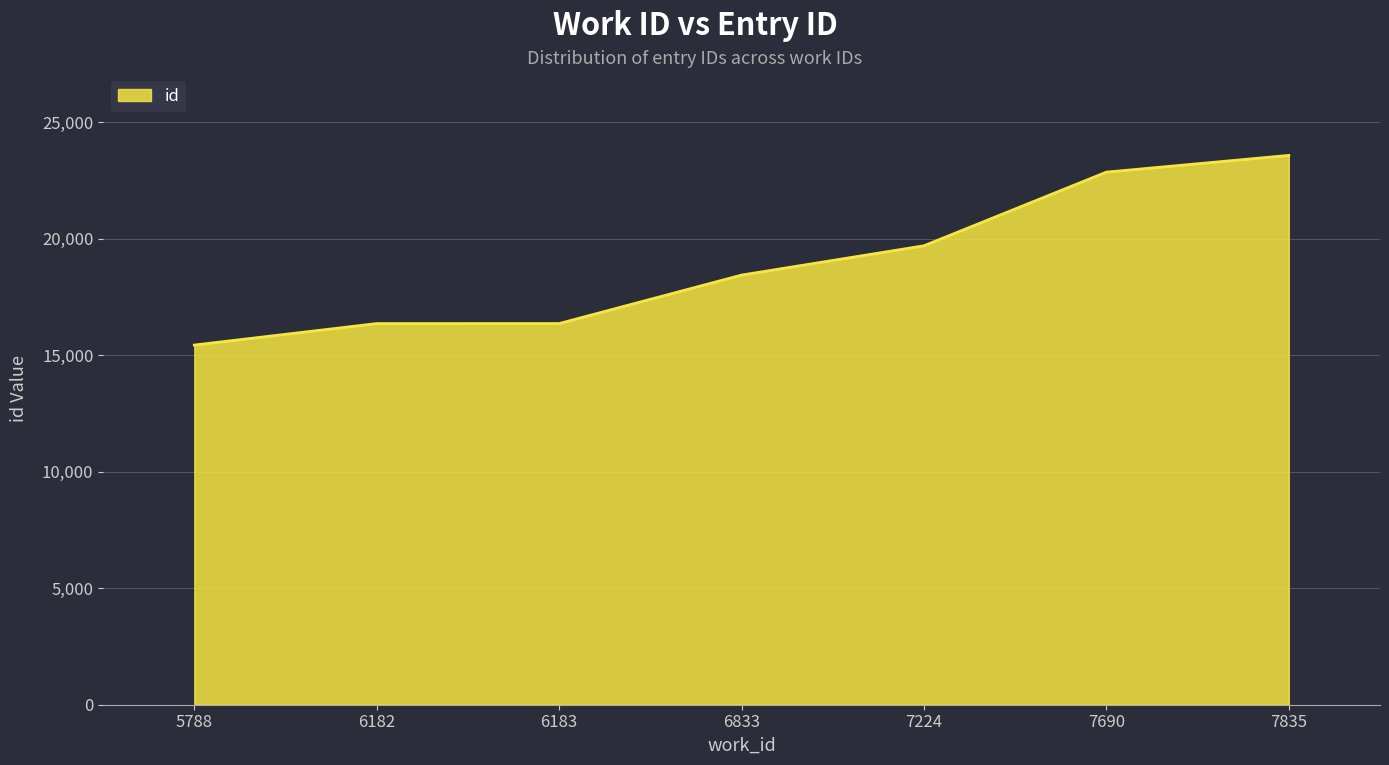

What is the change in value from 5788 to 7835?

+8140